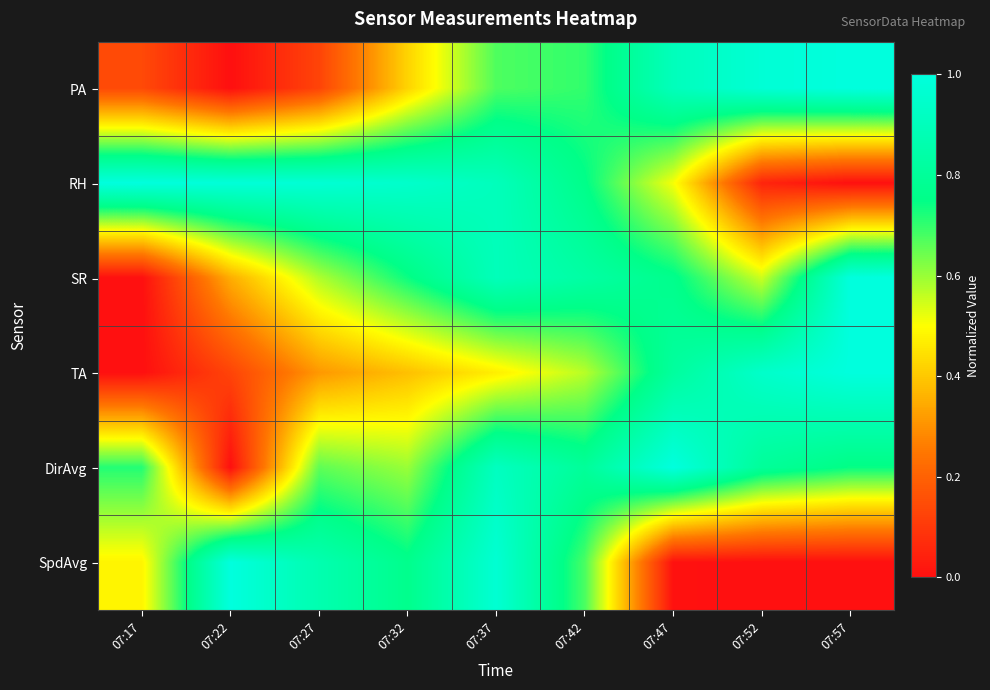

Reading left to right, transcribe all the data shown in this chart.

PA: 07:17=0.1	07:22=0.0	07:27=0.1	07:32=0.4	07:37=0.7	07:42=0.7	07:47=0.9	07:52=1.0	07:57=1.0
RH: 07:17=1.0	07:22=1.0	07:27=1.0	07:32=0.9	07:37=0.9	07:42=0.8	07:47=0.5	07:52=0.1	07:57=0.0
SR: 07:17=0.0	07:22=0.4	07:27=0.6	07:32=0.7	07:37=0.9	07:42=0.8	07:47=0.8	07:52=0.5	07:57=1.0
TA: 07:17=0.0	07:22=0.1	07:27=0.3	07:32=0.4	07:37=0.5	07:42=0.6	07:47=0.8	07:52=0.9	07:57=1.0
DirAvg: 07:17=0.7	07:22=0.0	07:27=0.7	07:32=0.6	07:37=0.9	07:42=0.8	07:47=1.0	07:52=0.8	07:57=0.7
SpdAvg: 07:17=0.5	07:22=1.0	07:27=0.9	07:32=0.8	07:37=1.0	07:42=0.7	07:47=0.0	07:52=0.0	07:57=0.0